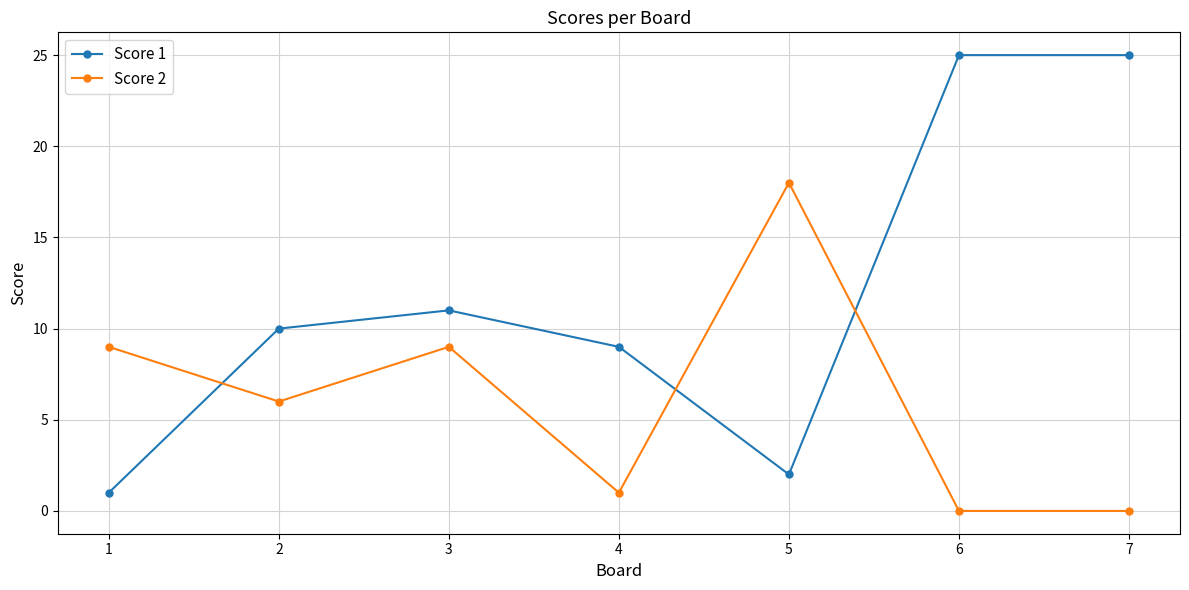

How many times do Score 2 and Score 1 cross each other?

3